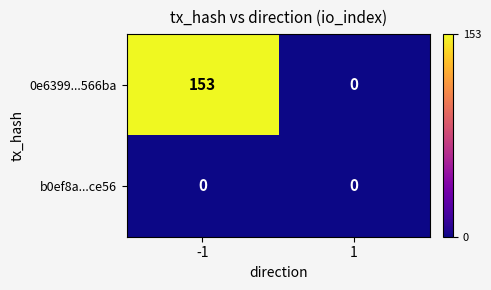

Reading left to right, list all the values displayed in this chart.

0e6399...566ba: 153	0
b0ef8a...ce56: 0	0